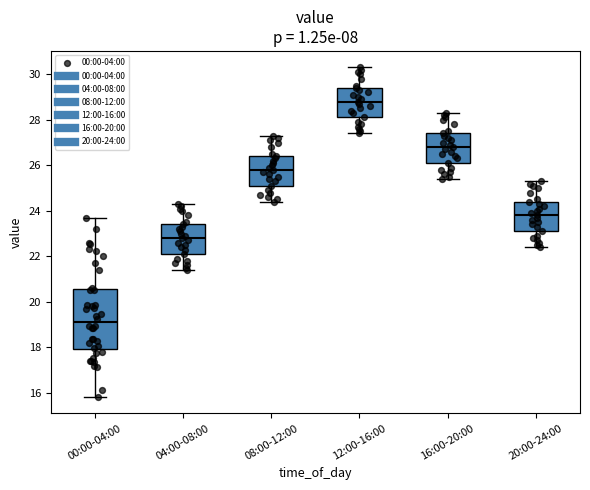

Where does the lower whisker of the box for 12:00-16:00 end on the y-axis? The values are not printed on the chart, so give them approximately, as read against the axis.

27.4